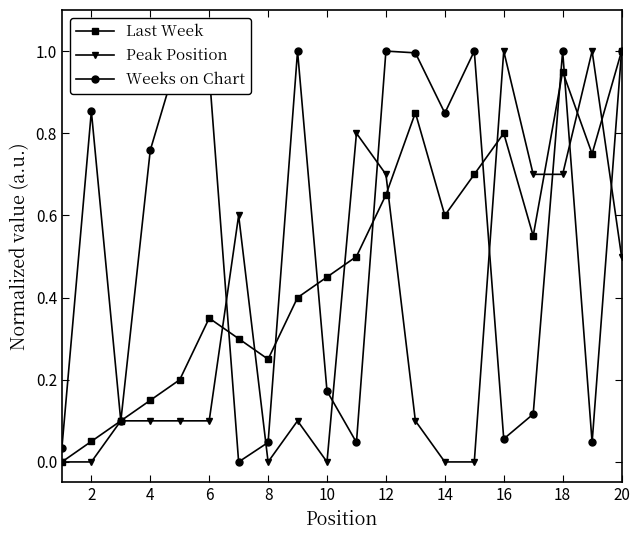

Does the chart display data point markers on the line(s)?

Yes